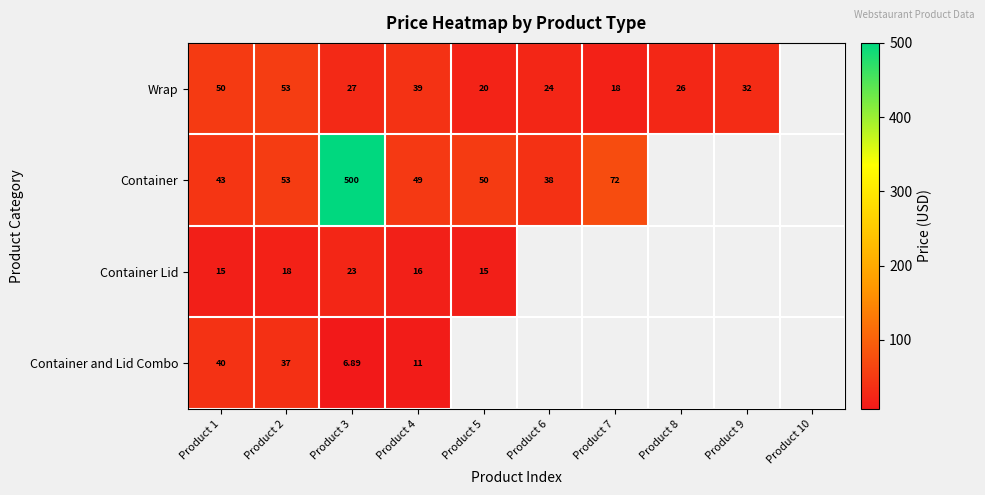

At Product 3, list the series in order from smallest to largest.

Container and Lid Combo, Container Lid, Wrap, Container